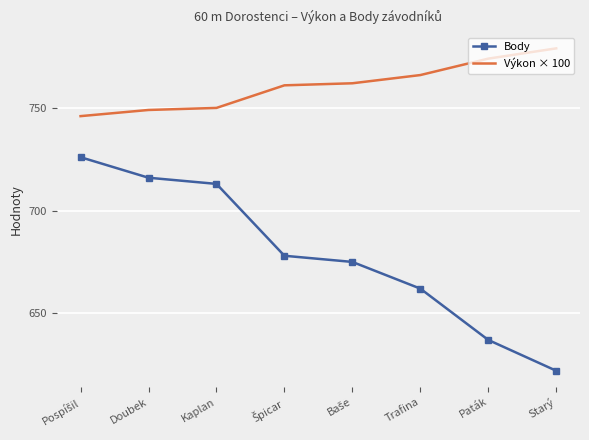

What is the difference between the second highest and second lowest values in the Výkon × 100 series?

25